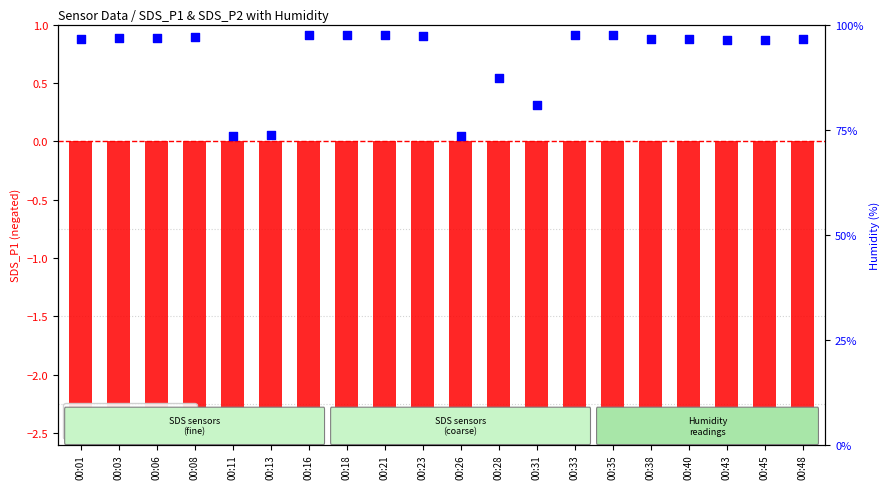

What are all the series names shown in the legend?

SDS_P1 (neg), Humidity (%)